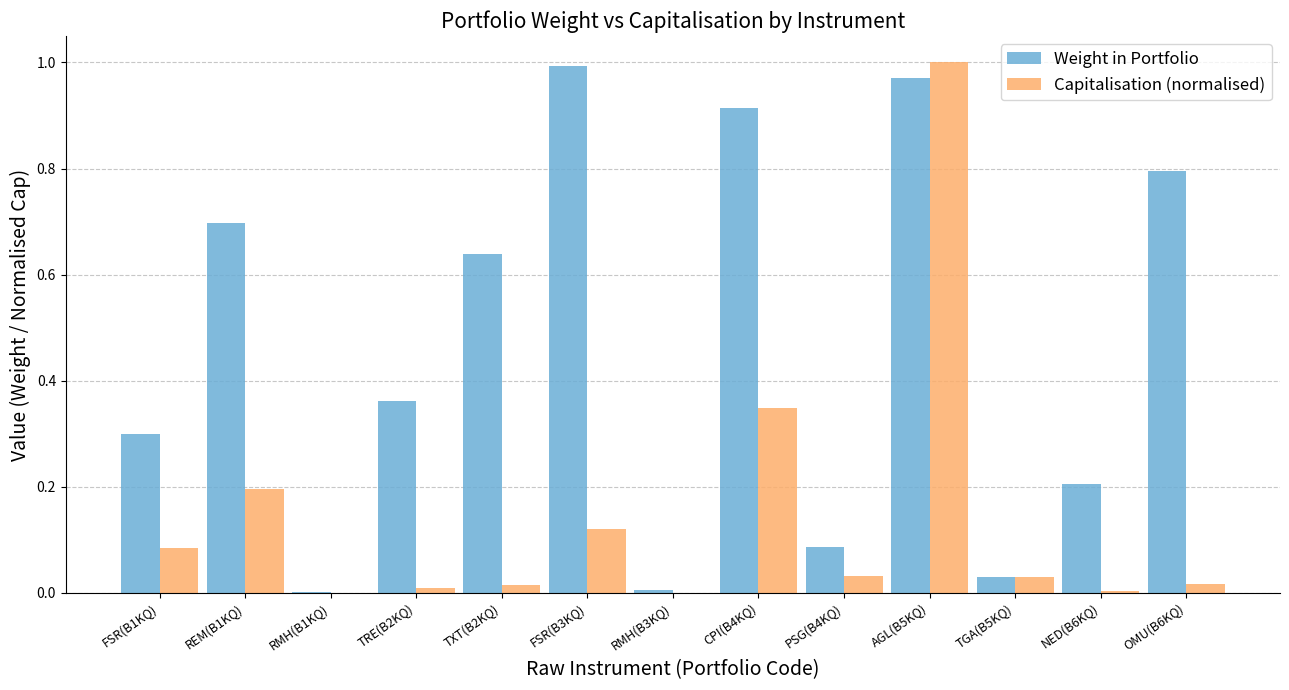

What is the sum of all Capitalisation (normalised) values?

1.9